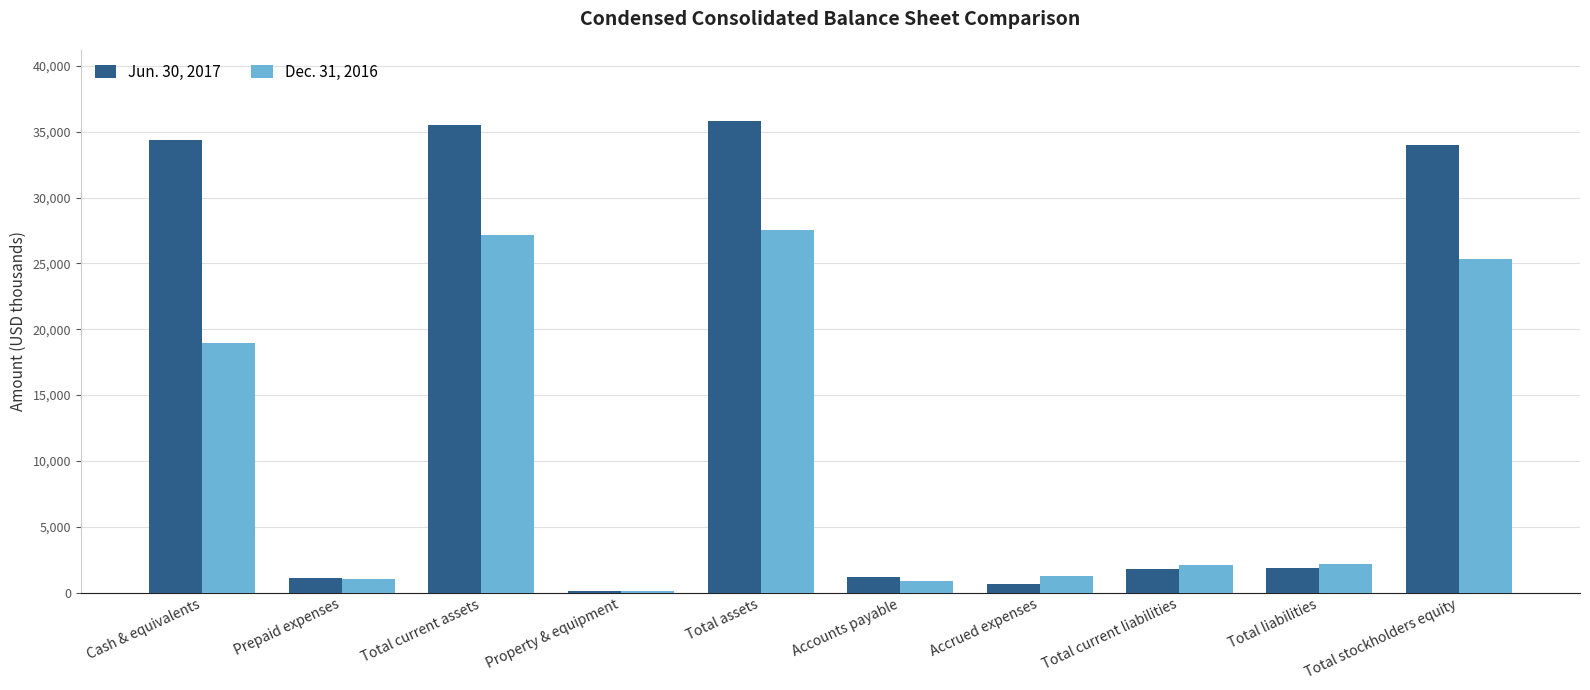

Is it true that Dec. 31, 2016 equals 2116 at Total current liabilities?

True